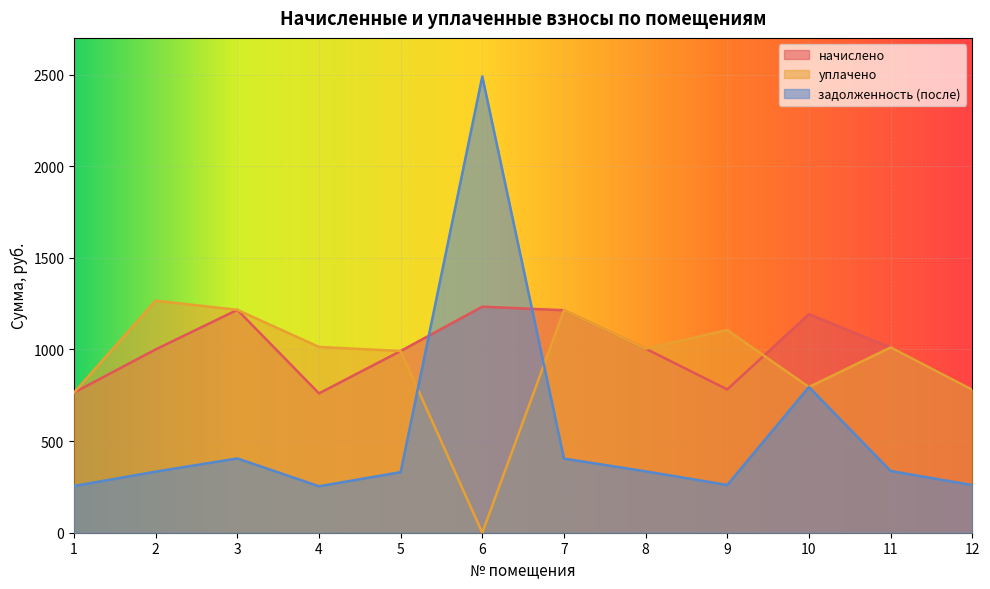

Reading left to right, list all the values displayed in this chart.

начислено: 1=764.6	2=1000.1	3=1216.1	4=760.3	5=991.4	6=1233.4	7=1213.9	8=1004.4	9=781.9	10=1192.3	11=1010.9	12=779.8
уплачено: 1=764.6	2=1266.2	3=1216.1	4=1013.8	5=991.4	6=0.0	7=1213.9	8=1004.4	9=1105.7	10=794.9	11=1010.9	12=779.8
задолженность (после): 1=254.9	2=333.4	3=405.4	4=253.4	5=330.5	6=2489.8	7=404.6	8=334.8	9=260.6	10=794.9	11=337.0	12=259.9